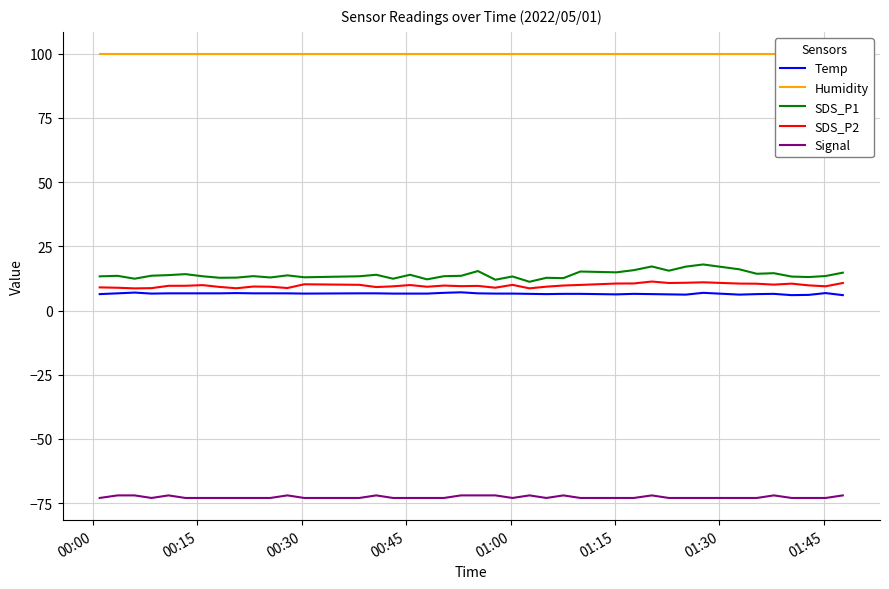

True or false: Temp and SDS_P1 cross at least once.

False